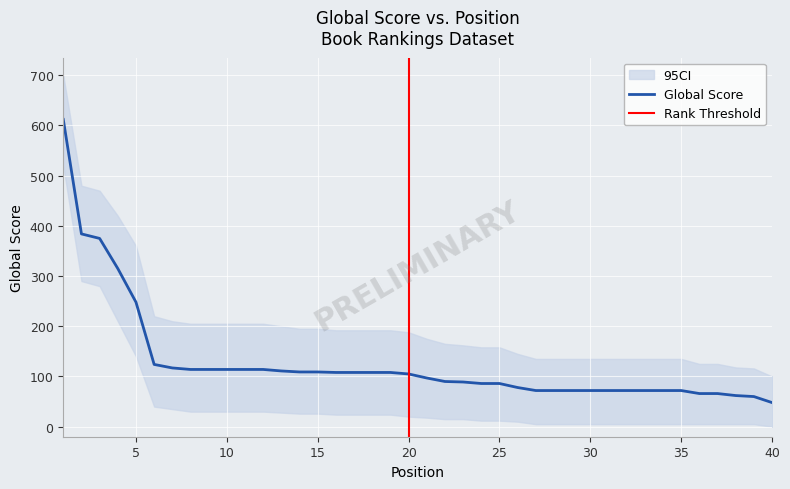

What is the difference between the values at 1 and 2?

228